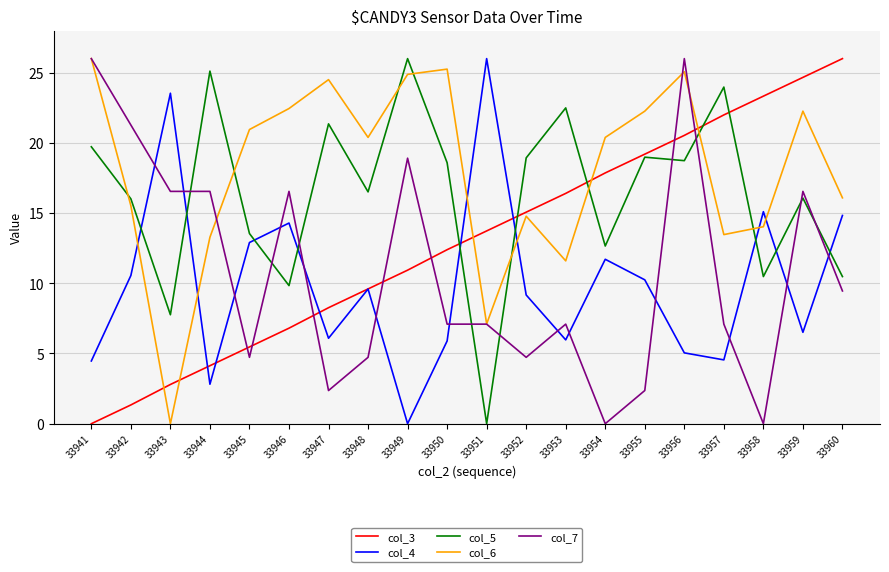

Rank the categories by col_3 value from lowest to highest.

33941, 33942, 33943, 33944, 33945, 33946, 33947, 33948, 33949, 33950, 33951, 33952, 33953, 33954, 33955, 33956, 33957, 33958, 33959, 33960